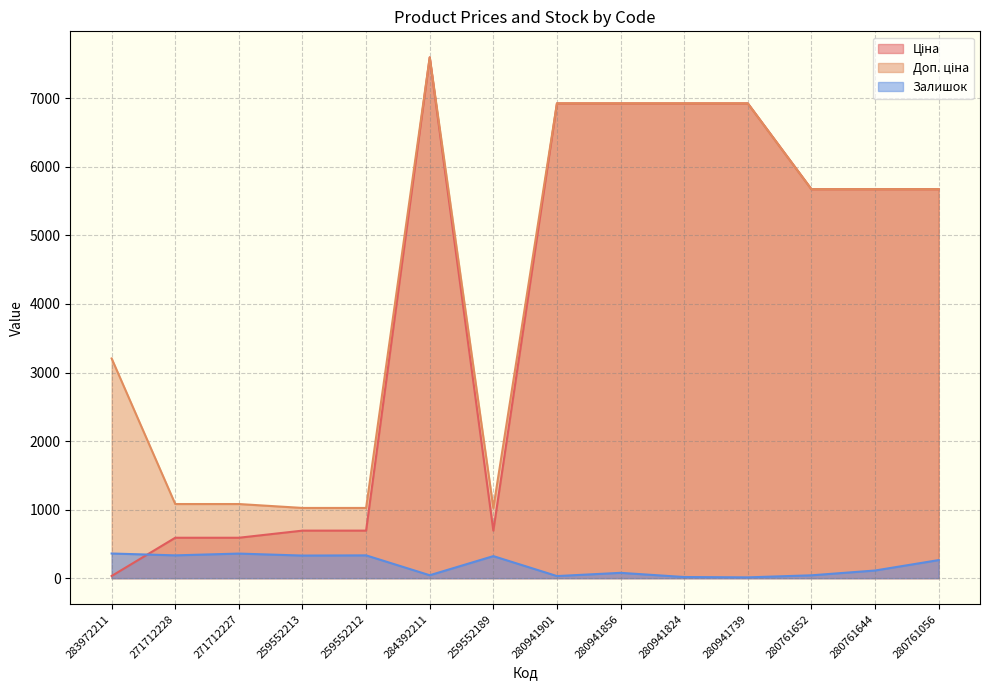

What is the label of the 10th point from the left?

280941824